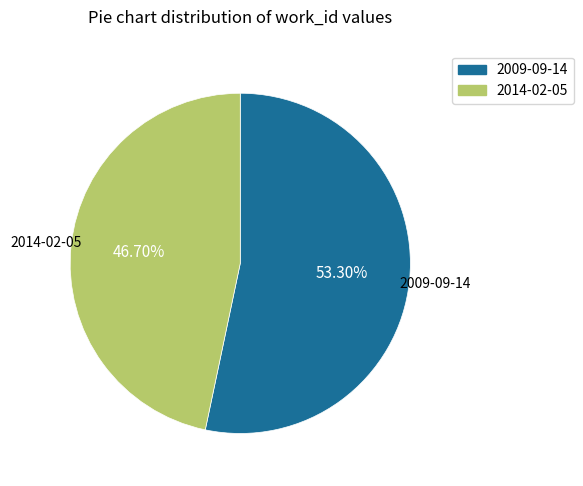

Is the sum of 2009-09-14 and 2014-02-05 greater than half?

Yes